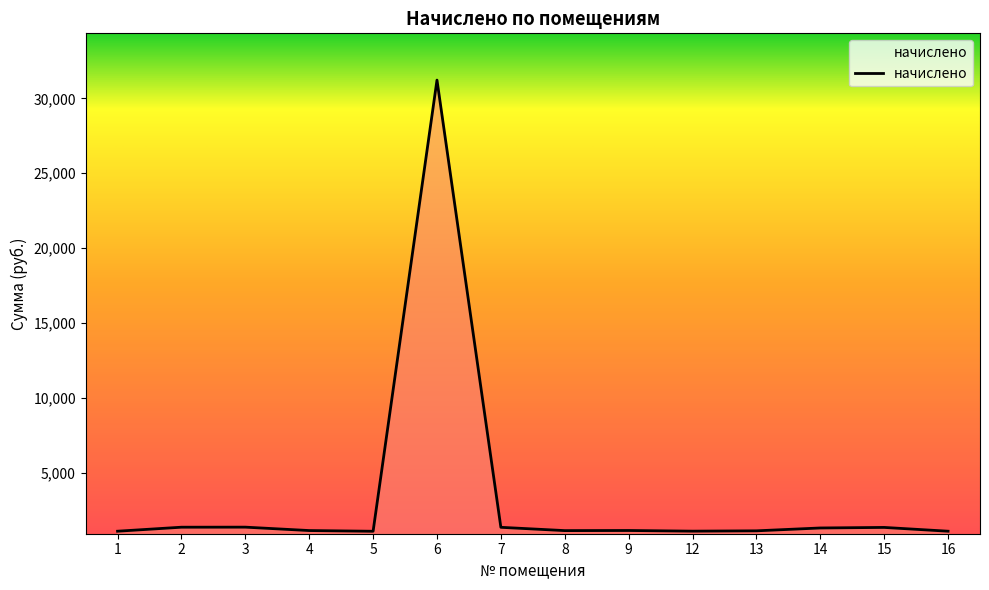

What is the ratio of the value at 16 to the value at 13?

1.0